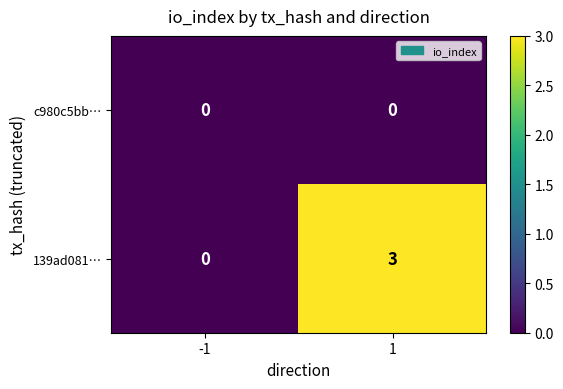

Rank the series by their maximum value, from lowest to highest.

c980c5bb…, 139ad081…